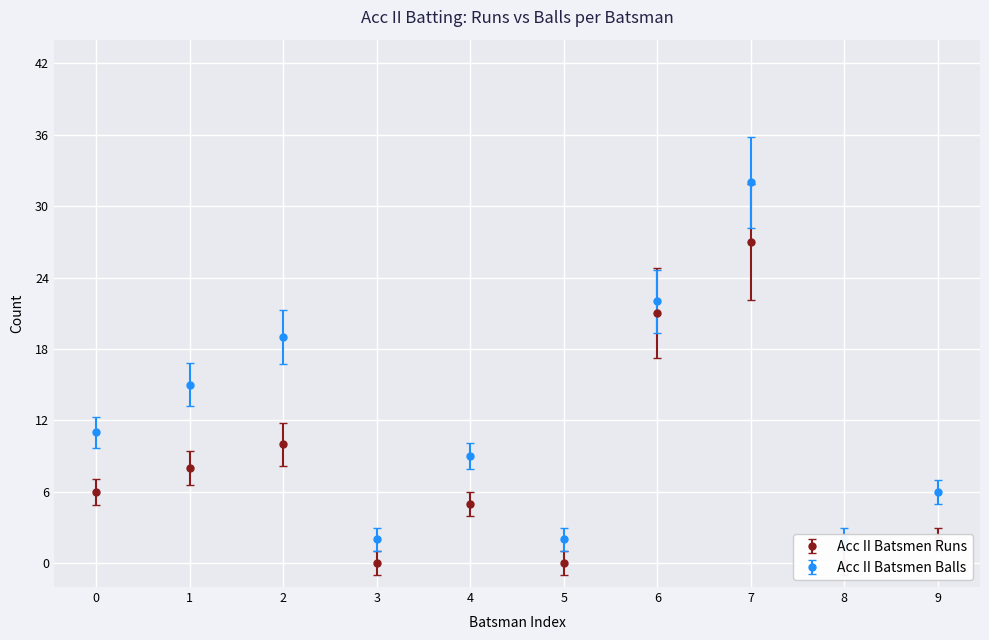

True or false: Acc II Batsmen Runs and Acc II Batsmen Balls intersect in this chart.

False